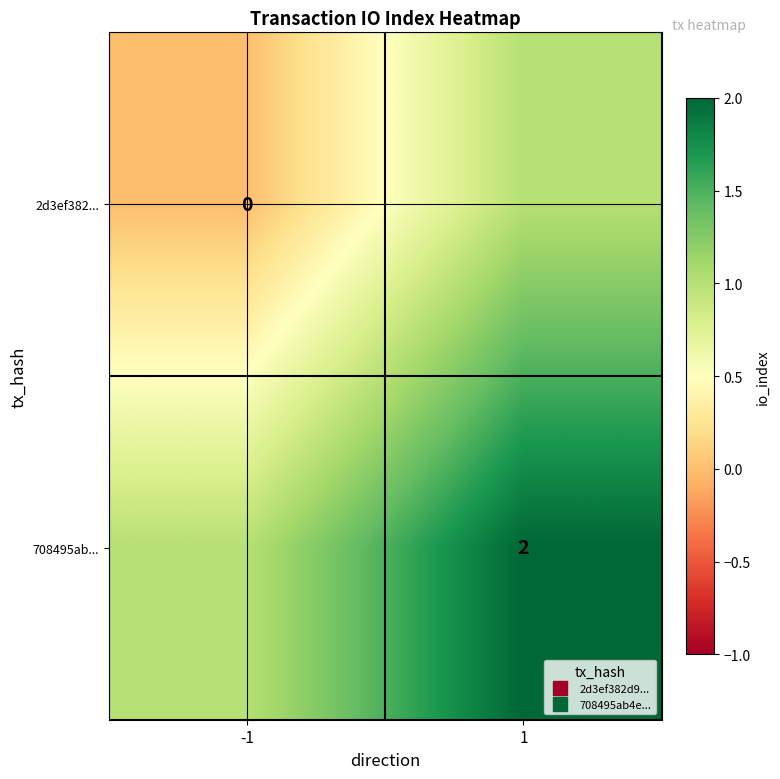

Between -1 and 1, which series saw the biggest shift?

2d3ef382...